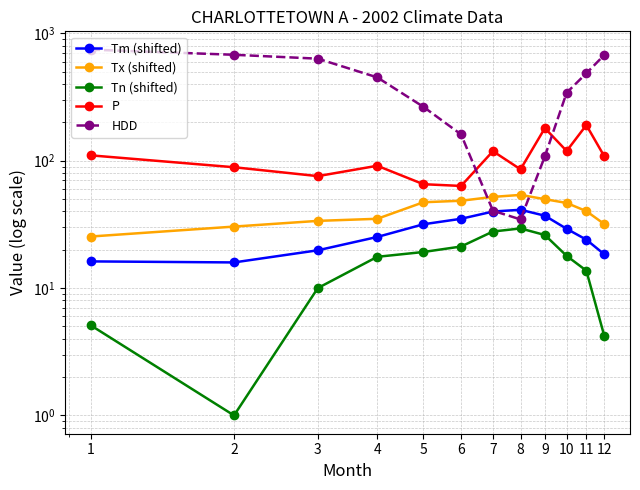

What is the value of the Tx (shifted) point at the 3rd from the left?

33.7